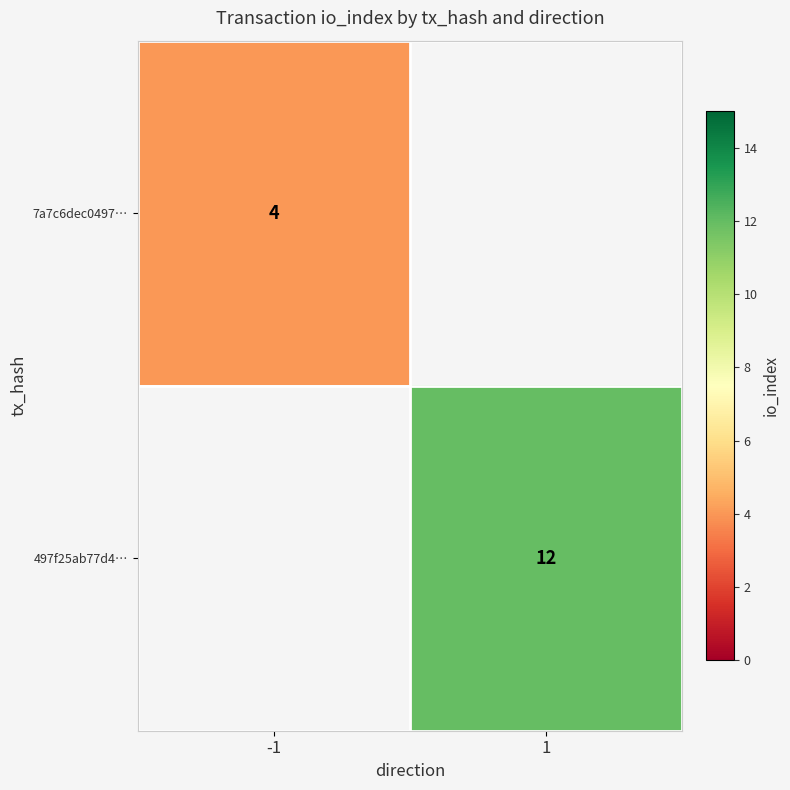

The value of 497f25ab77d4… at 1 is 20. True or false?

False